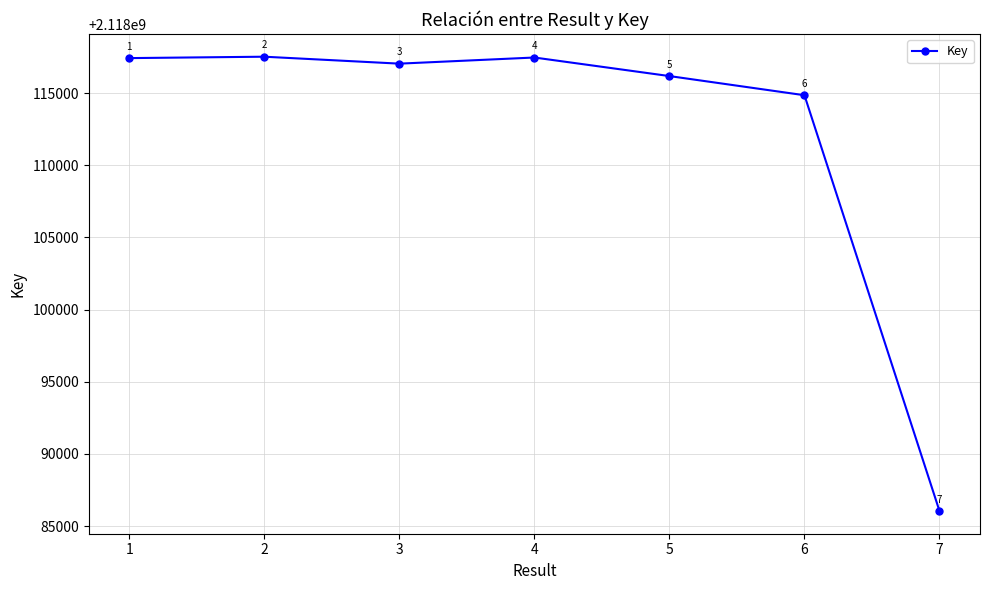

Is it true that the value at 5 is 3220249706?

False